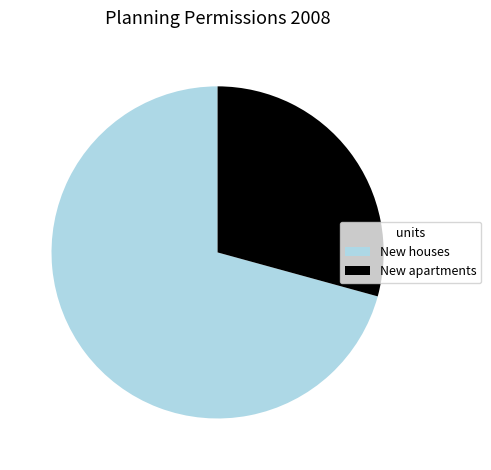

Is New apartments the majority of the pie?

No